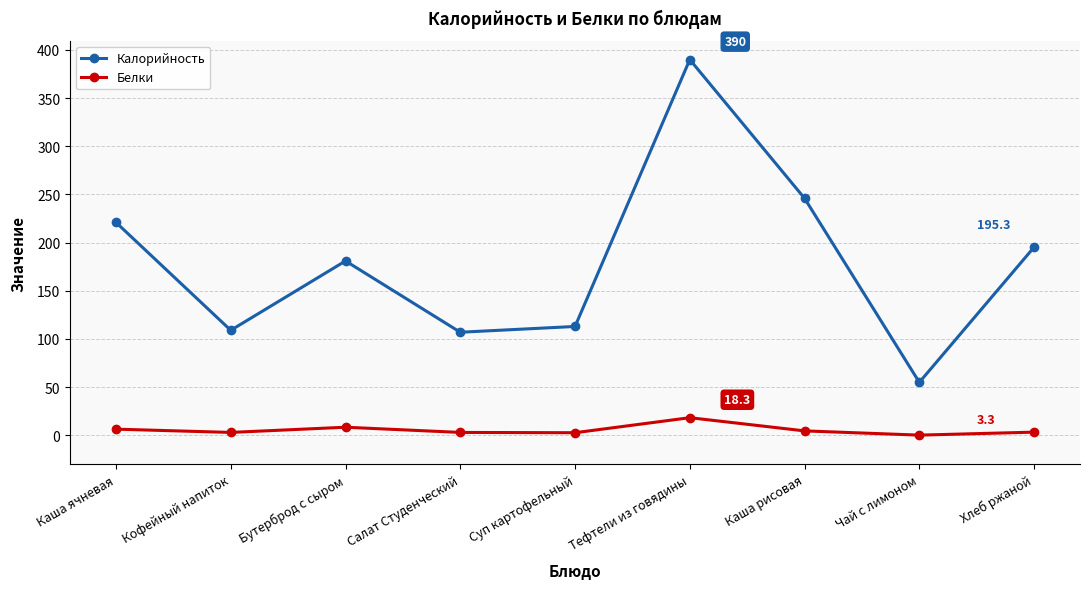

Which series changed the most between Каша ячневая and Чай с лимоном?

Калорийность